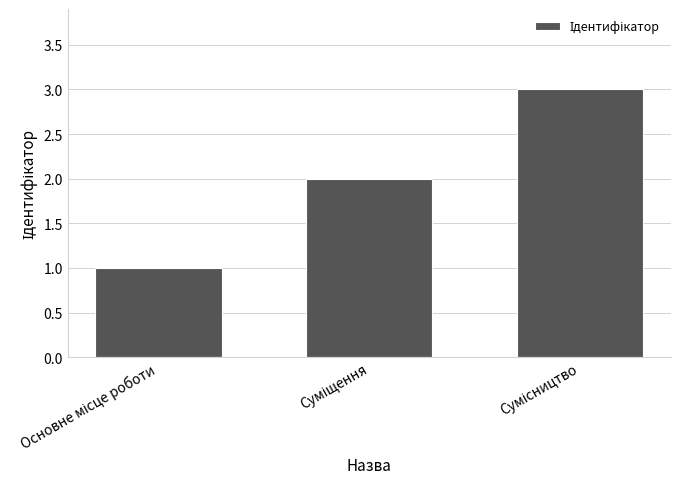

Reading right to left, list all the values displayed in this chart.

3	2	1